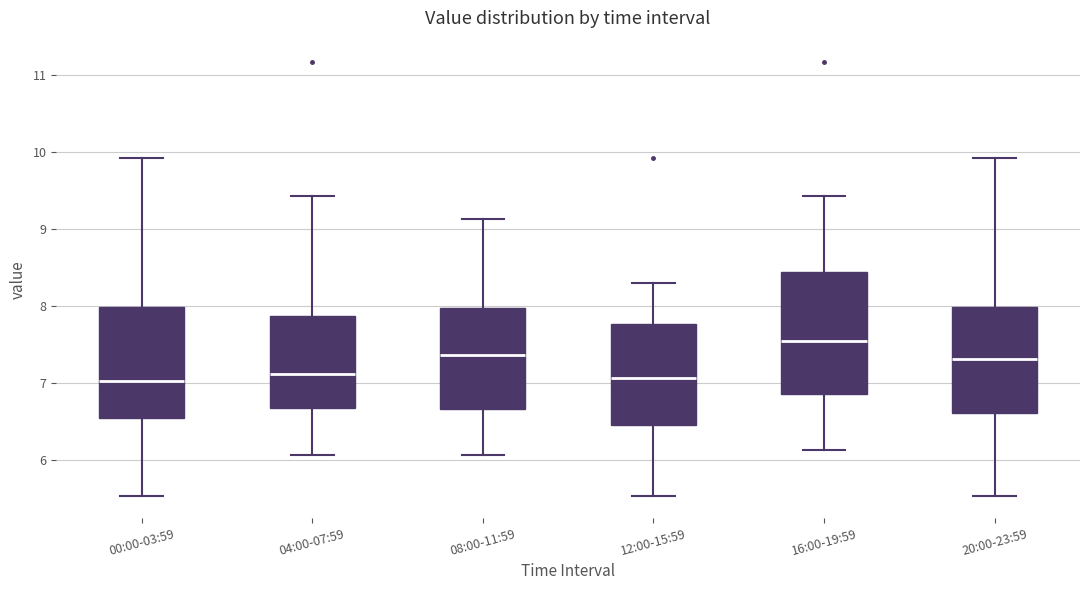

Reading left to right, transcribe this box plot: for each box, give where its median line is, the range the box spans, and where its two whiskers end, as read against the y-axis. The values are not printed on the chart, so give them approximately, as read against the axis.

00:00-03:59: median 7.0, box 6.5 to 8.0, whiskers 5.5 to 9.9
04:00-07:59: median 7.1, box 6.7 to 7.9, whiskers 6.1 to 9.4
08:00-11:59: median 7.4, box 6.7 to 8.0, whiskers 6.1 to 9.1
12:00-15:59: median 7.1, box 6.5 to 7.8, whiskers 5.5 to 8.3
16:00-19:59: median 7.6, box 6.9 to 8.4, whiskers 6.1 to 9.4
20:00-23:59: median 7.3, box 6.6 to 8.0, whiskers 5.5 to 9.9